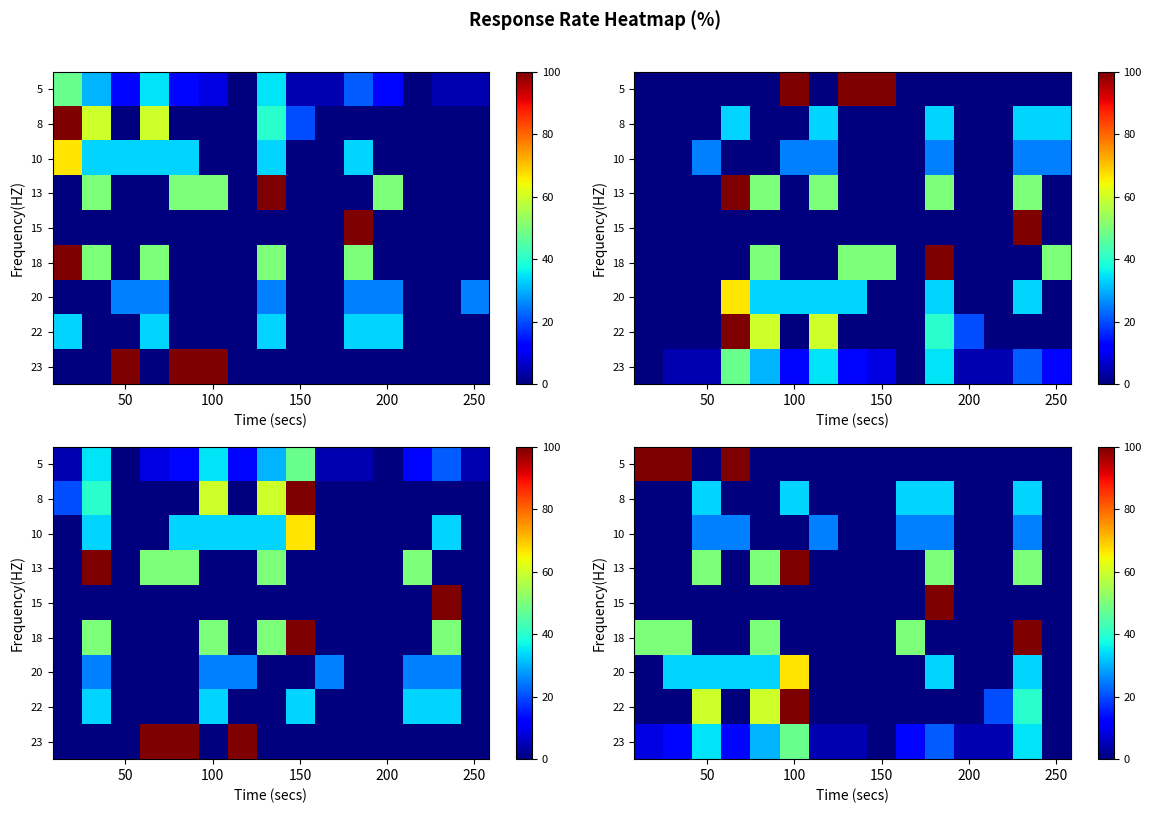

What is the difference between the maximum and minimum values in the 15 series?

100.0